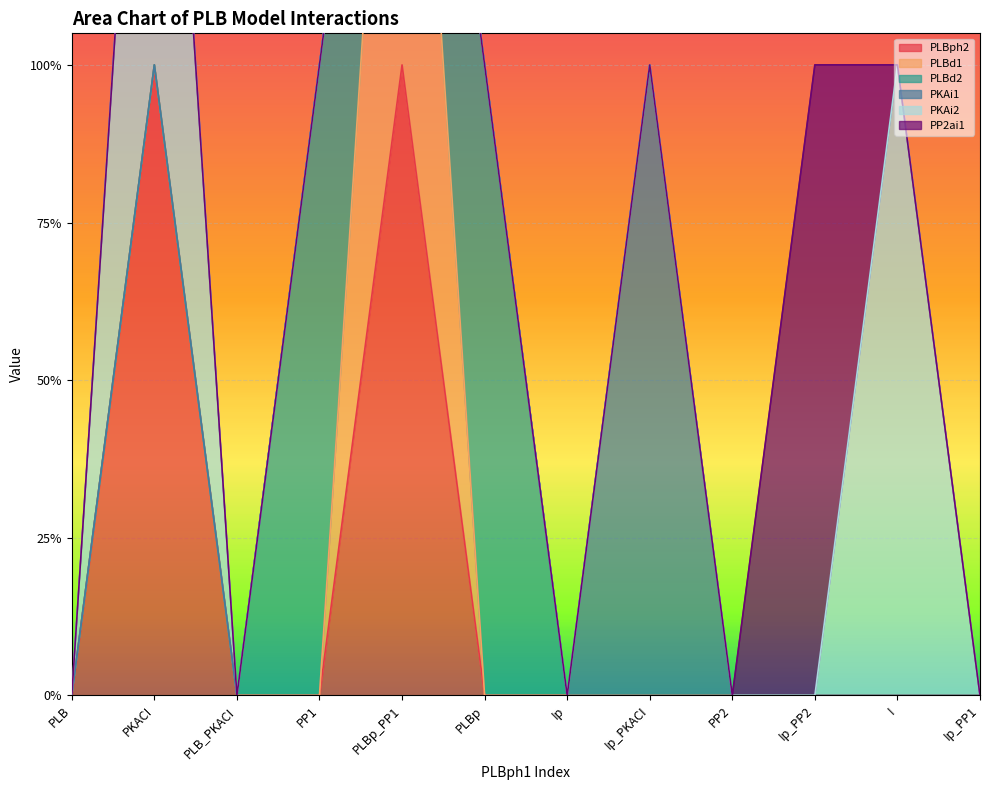

Which category has the highest value across all series?

PKACI